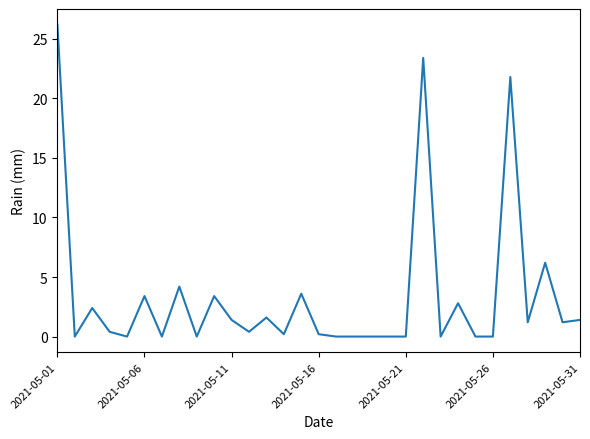

What is the difference between the maximum and minimum values?

26.2